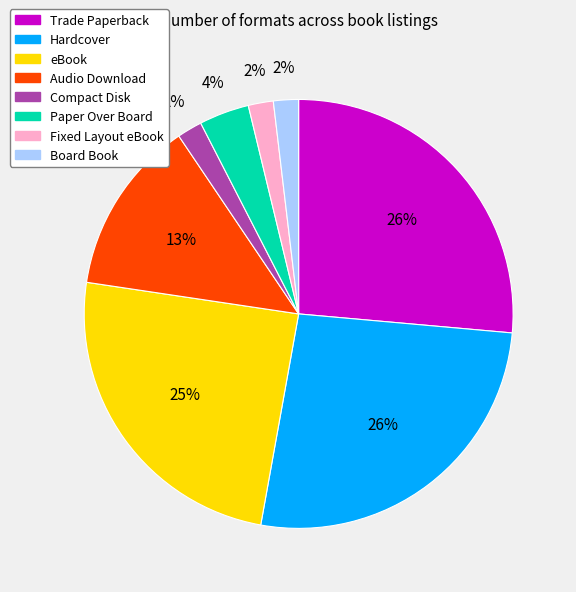

Does Fixed Layout eBook represent more than half of the total?

No